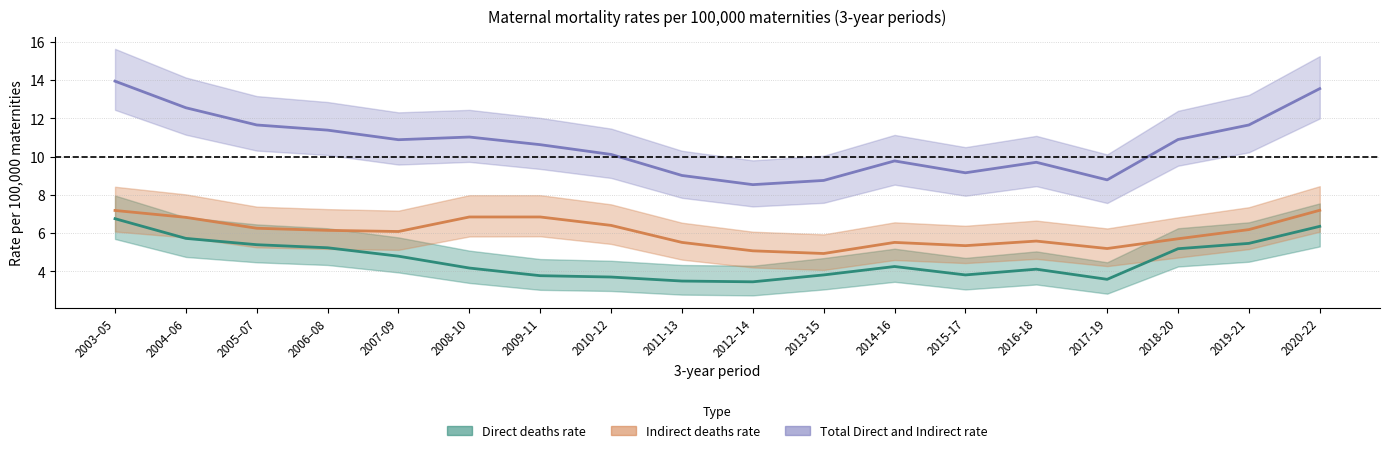

Rank the series by their average value, from lowest to highest.

Direct deaths rate, Indirect deaths rate, Total Direct and Indirect rate